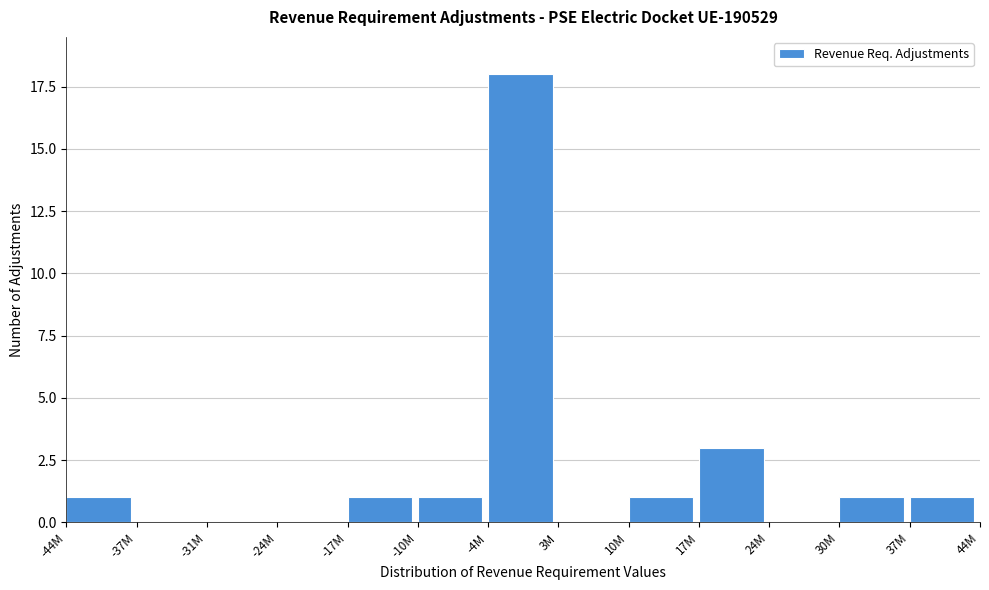

Reading right to left, transcribe all the data shown in this chart.

37M=1	30M=1	24M=0	17M=3	10M=1	3M=0	-4M=18	-10M=1	-17M=1	-24M=0	-31M=0	-37M=0	-44M=1